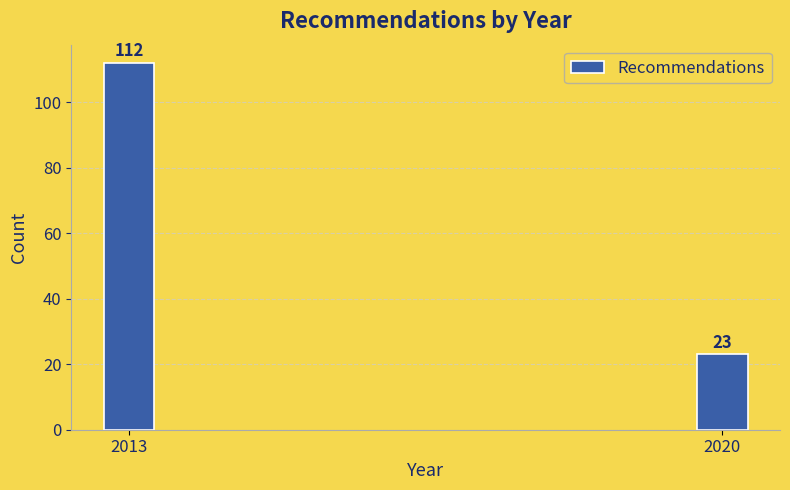

Reading left to right, what are all the values shown in this chart?

112	23